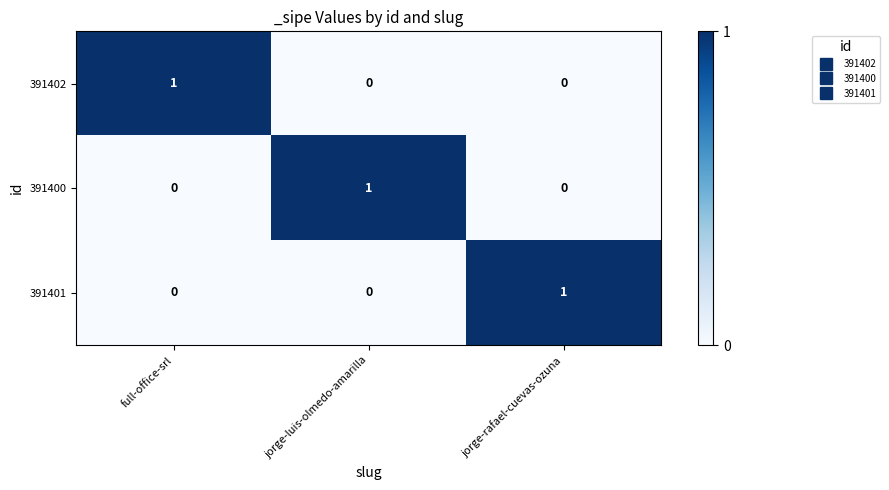

At how many categories does at least one series exceed 0?

3